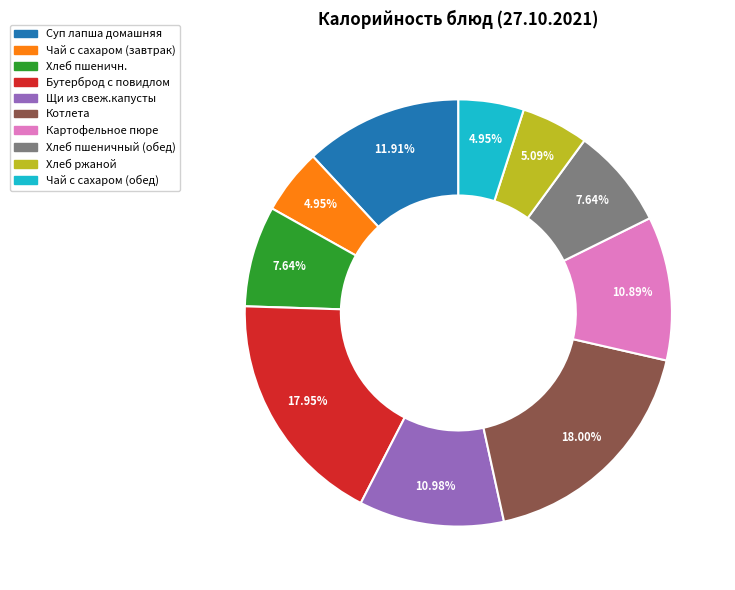

Does Суп лапша домашняя account for over 50% of the chart?

No